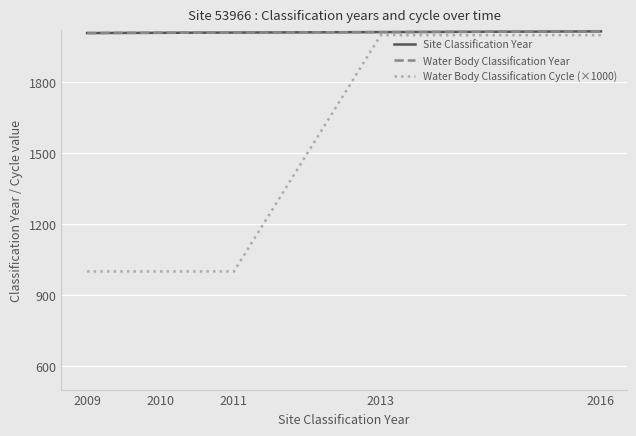

At how many categories does at least one series exceed 1107?

5